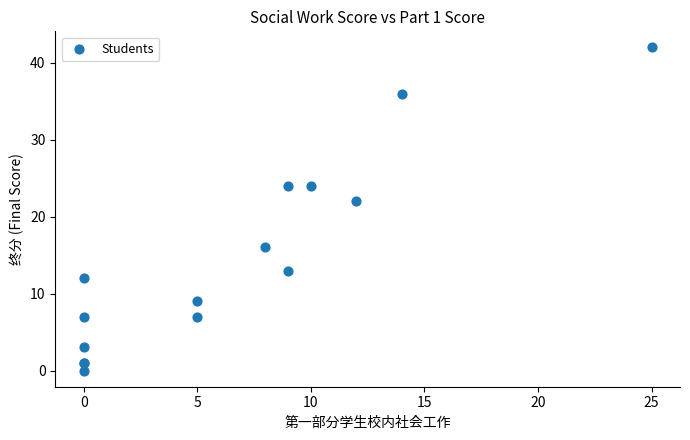

What Y value in the scatter plot is closest to 21?

22